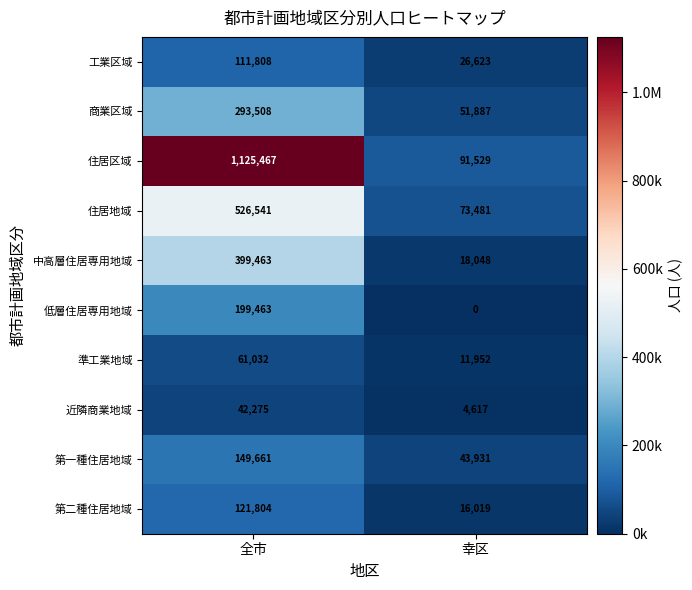

How many categories are shown in the chart?

2